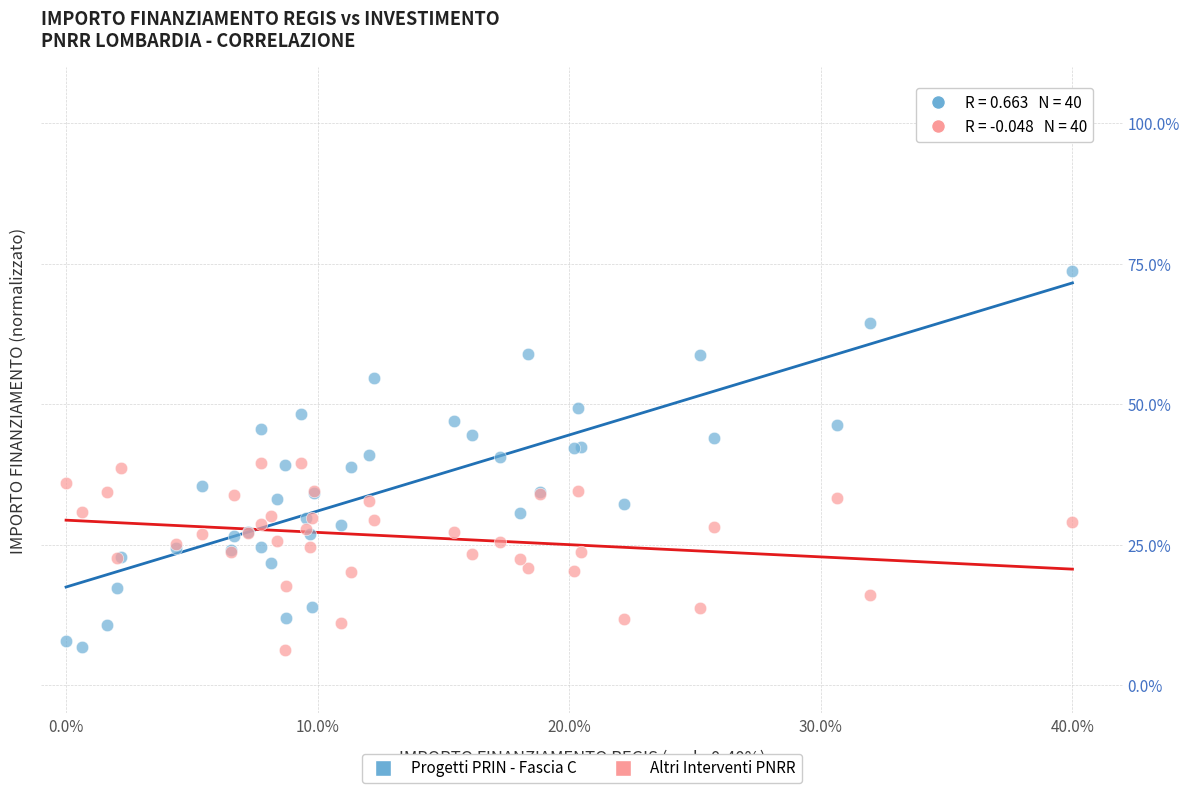

What are all the series names shown in the legend?

Progetti PRIN - Fascia C, Altri Interventi PNRR